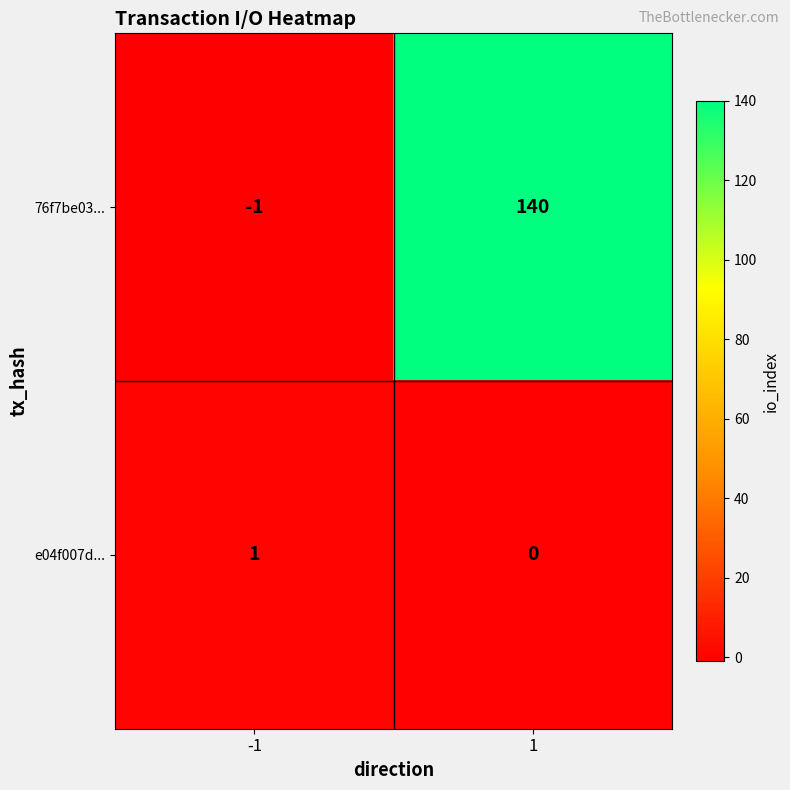

List the series in order of their overall mean, lowest first.

e04f007d..., 76f7be03...